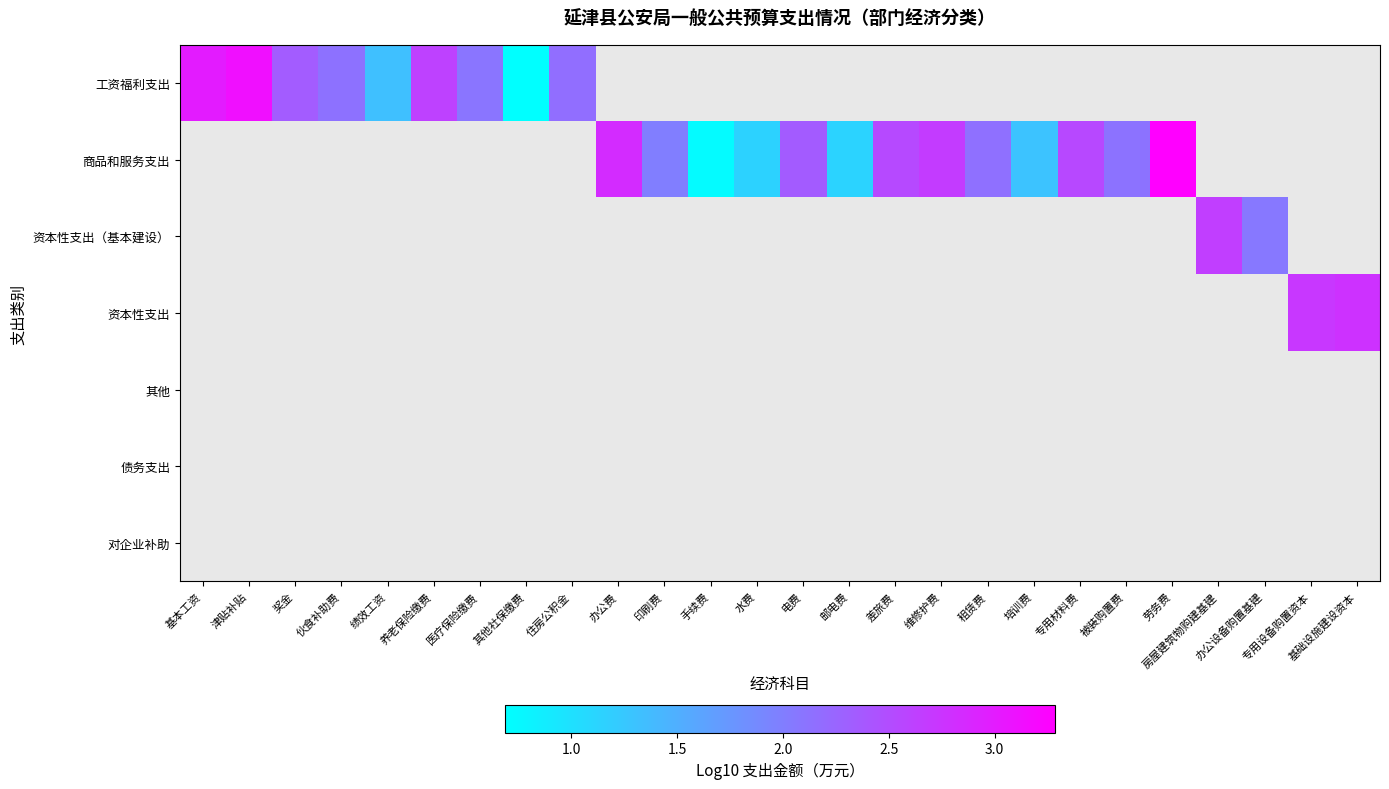

List the series in order of their overall mean, lowest first.

工资福利支出, 商品和服务支出, 资本性支出（基本建设）, 资本性支出, 其他, 债务支出, 对企业补助